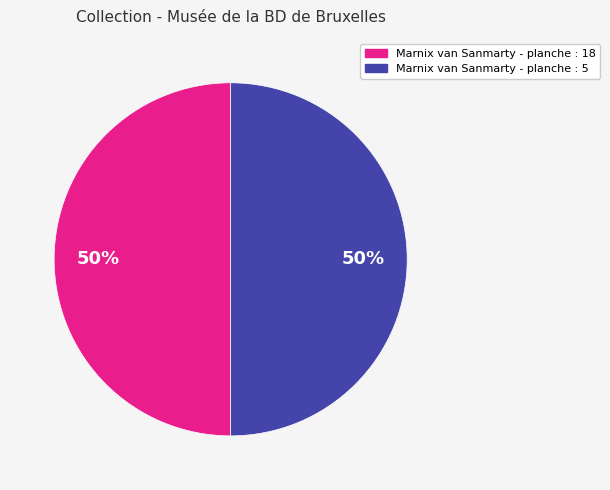

What percentage is the Marnix van Sanmarty - planche : 18 slice, to the nearest percent?

50%